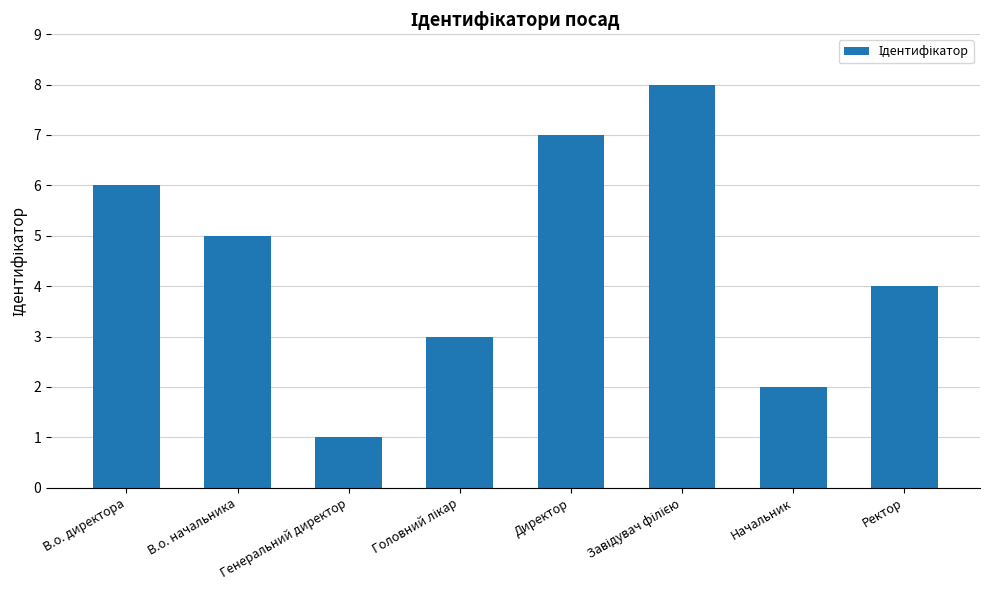

Reading right to left, what are all the values shown in this chart?

4	2	8	7	3	1	5	6